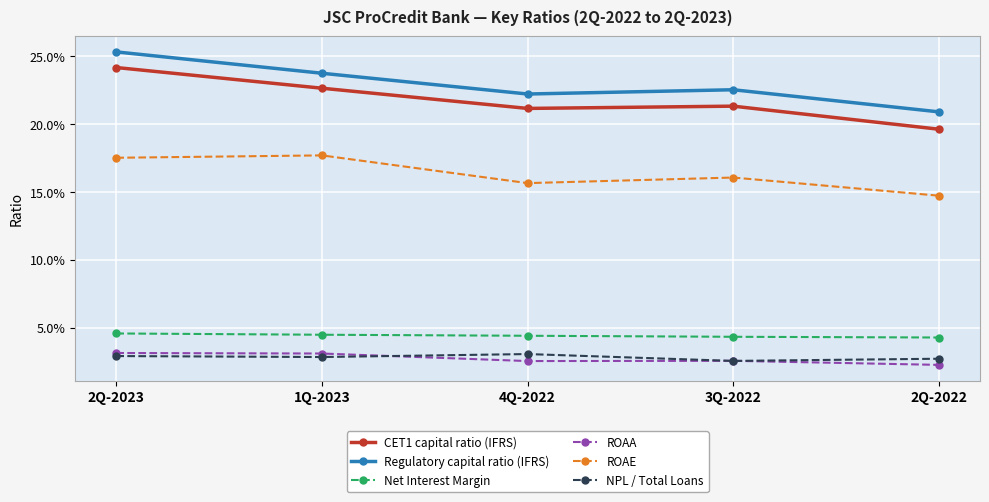

The value of Net Interest Margin at 2Q-2022 is 0.1. True or false?

False